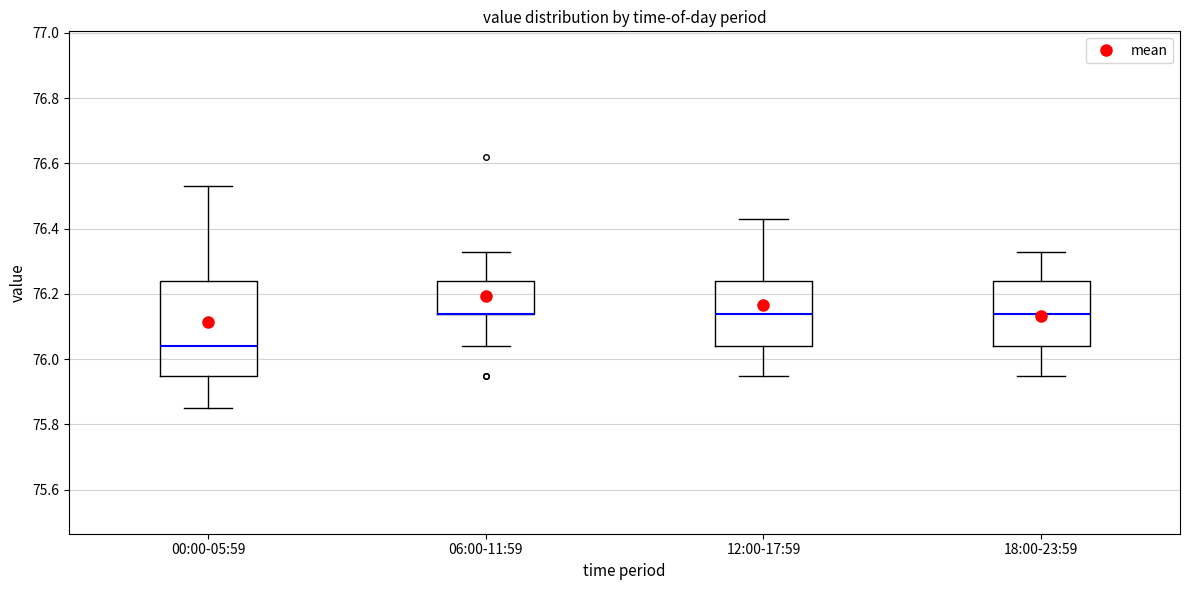

Where is the upper edge of the box for 18:00-23:59 on the y-axis? The values are not printed on the chart, so give them approximately, as read against the axis.

76.24